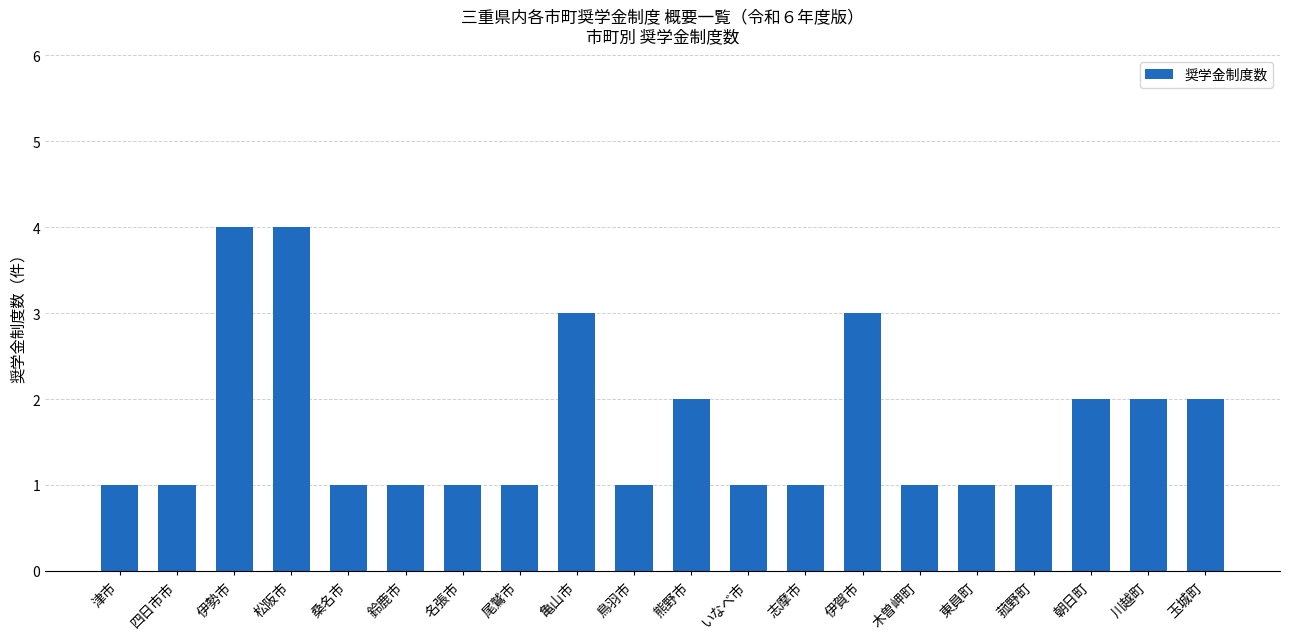

What is the value of the 4th bar from the left?

4